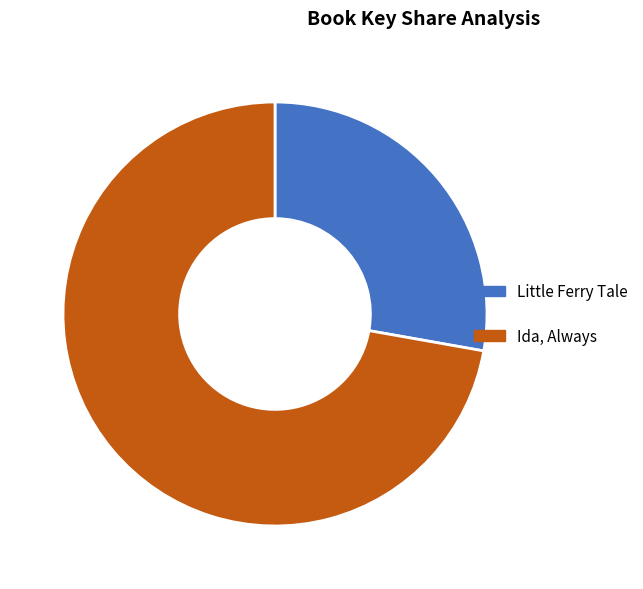

Does Little Ferry Tale account for over 50% of the chart?

No